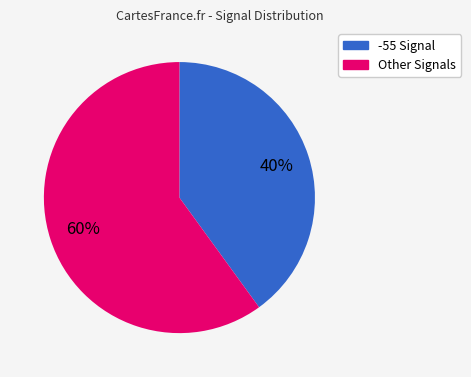

Is there a majority slice in this chart?

Yes